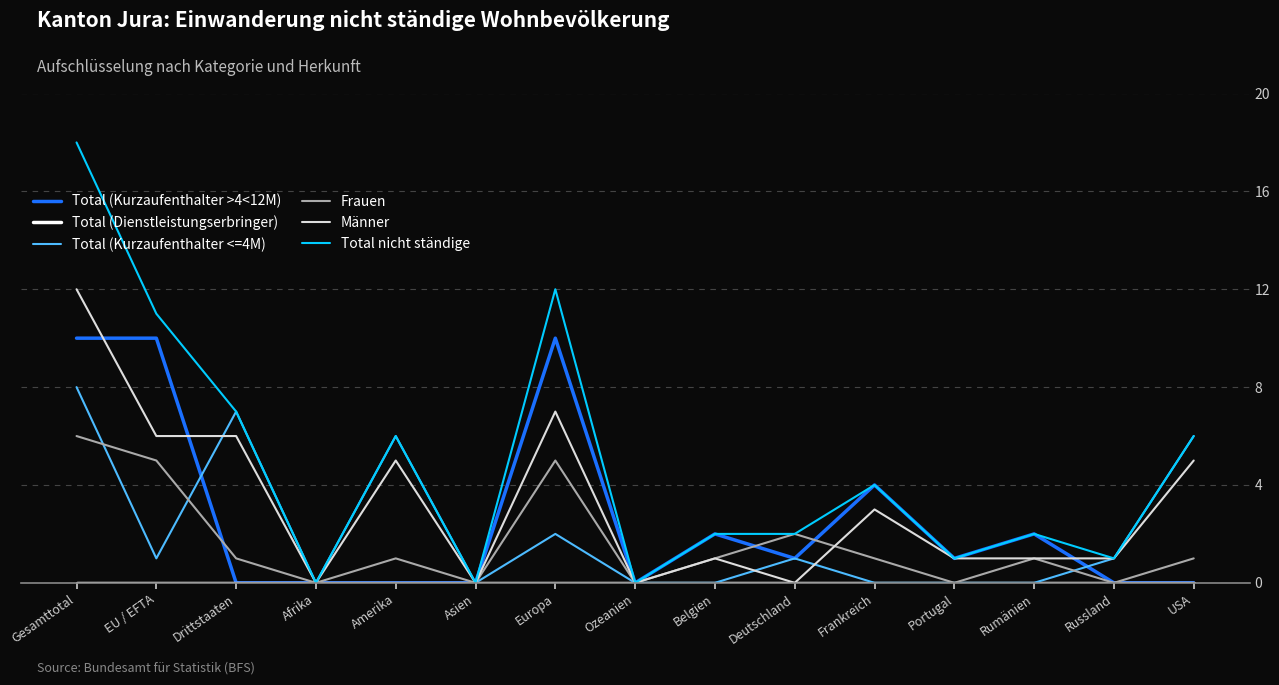

Which series has the largest total across all categories?

Total nicht ständige